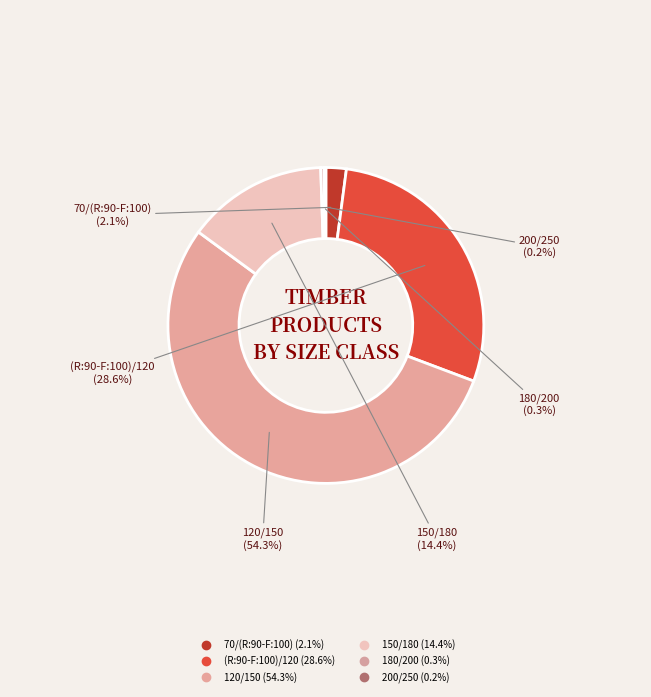

Which has a higher value, 200/250 or 150/180?

150/180